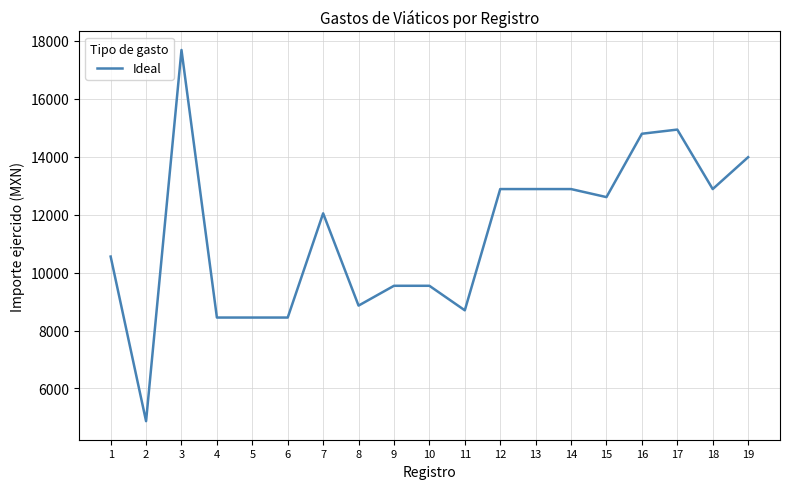

What is the difference between the maximum and minimum values?

12818.0